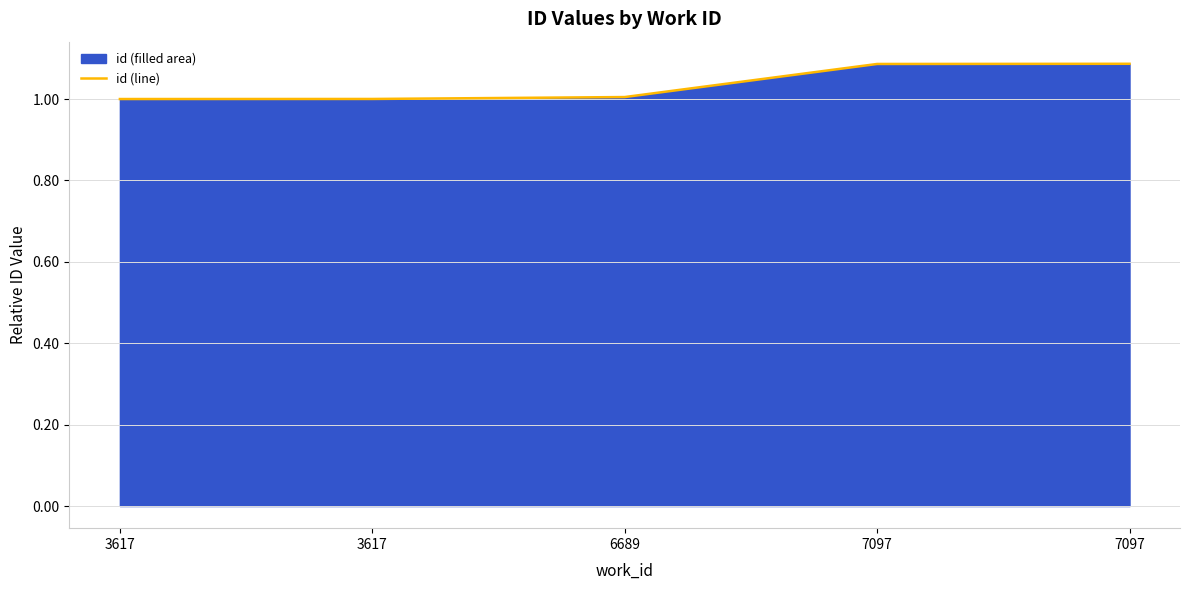

Reading right to left, extract all data points from this chart.

1.1	1.1	1.0	1.0	1.0